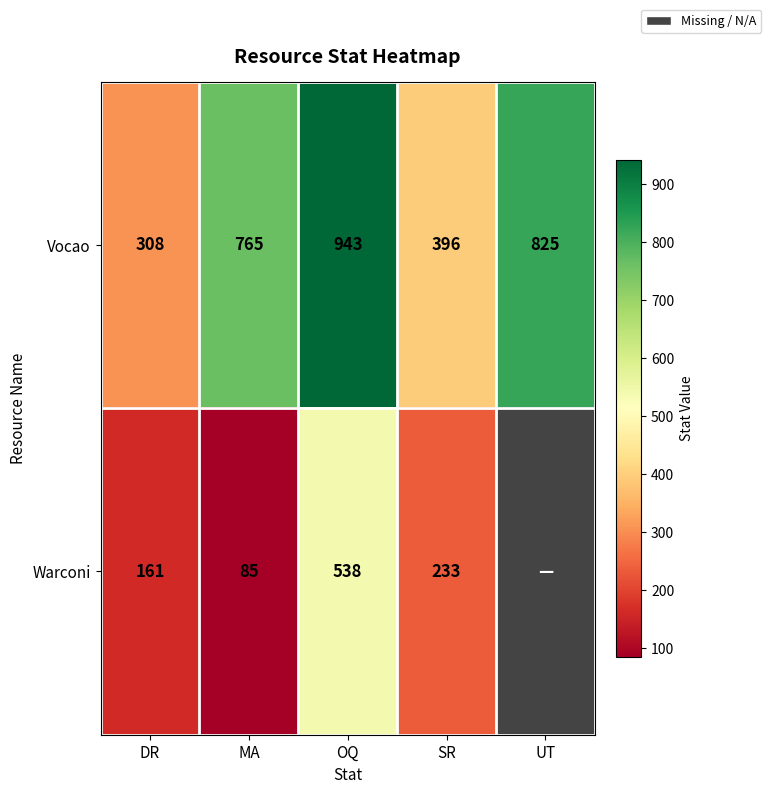

What is the difference between the Vocao values at OQ and SR?

547